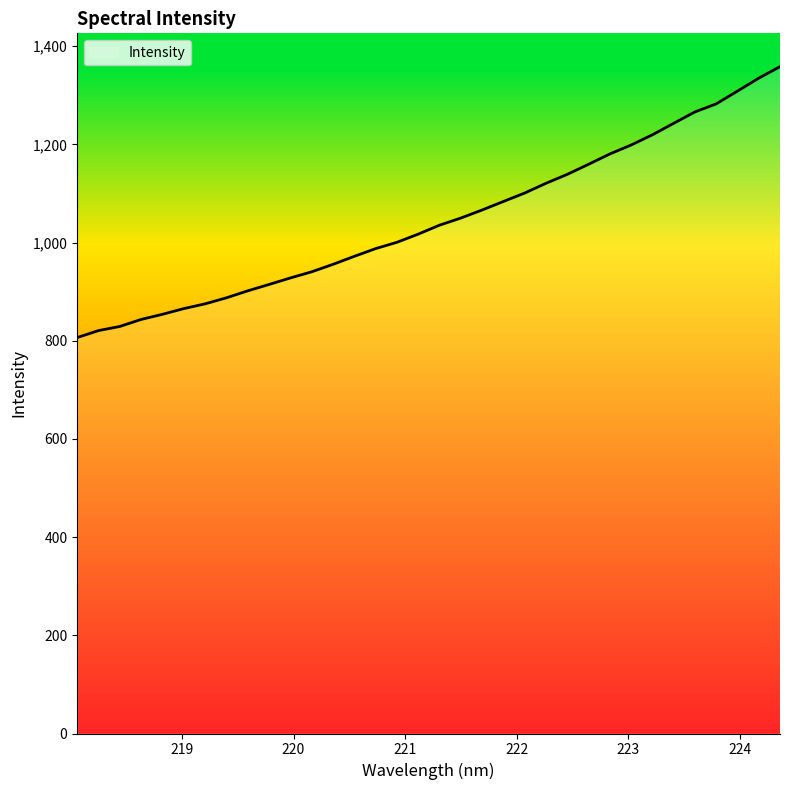

How many values exceed 1035?

17